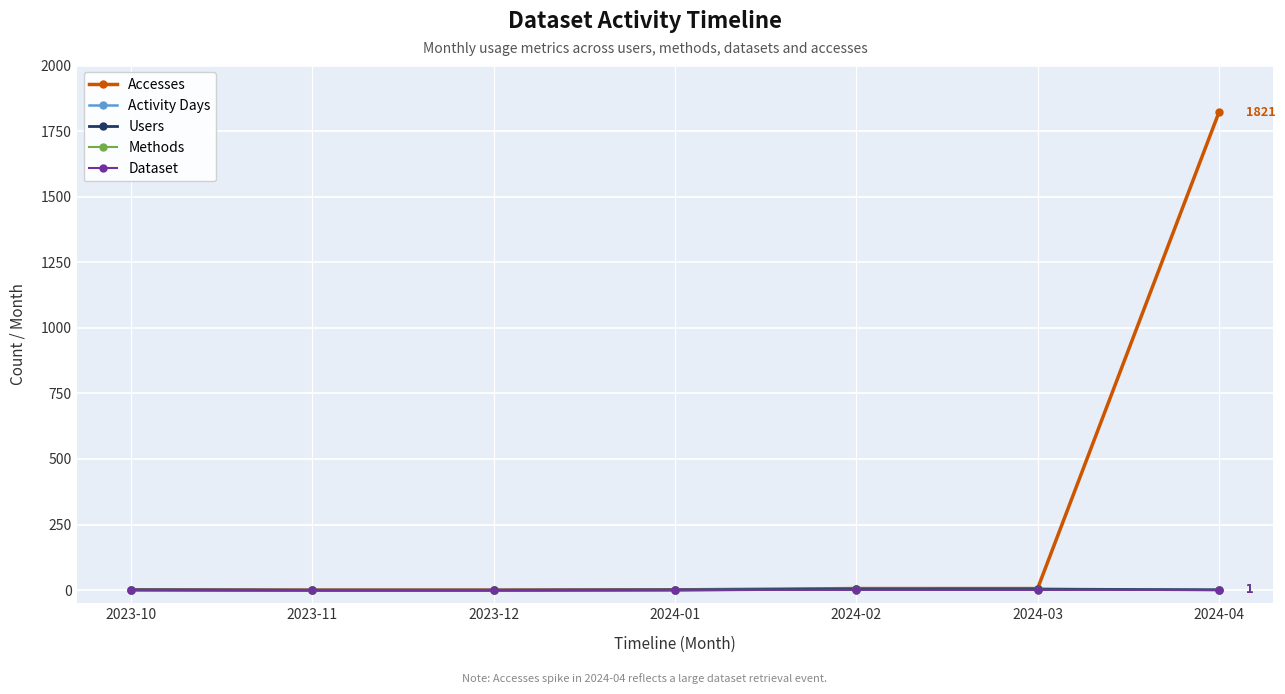

List the labels in order of Users value, smallest first.

2023-11, 2023-12, 2023-10, 2024-01, 2024-04, 2024-02, 2024-03